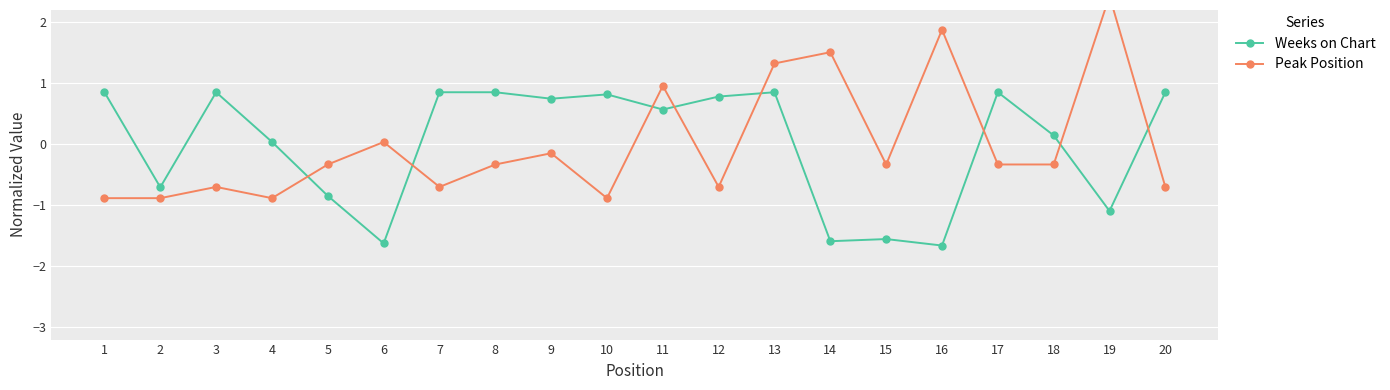

At which category is the sum across all series the highest?

13